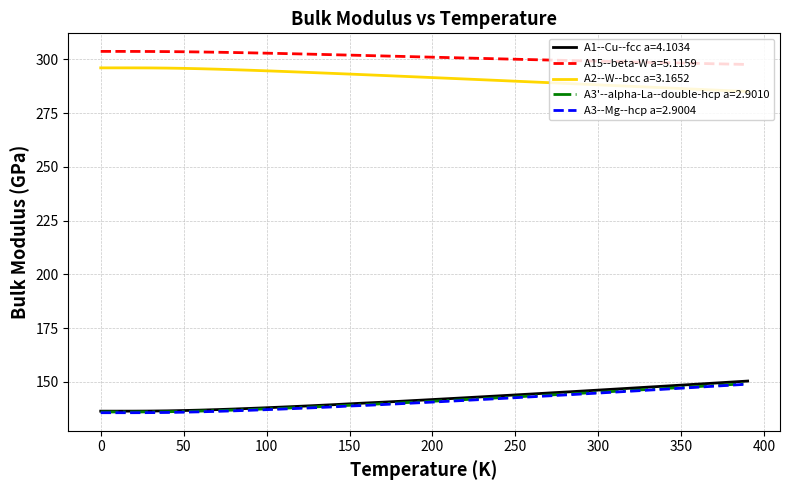

Which series has the largest total across all categories?

A15--beta-W a=5.1159